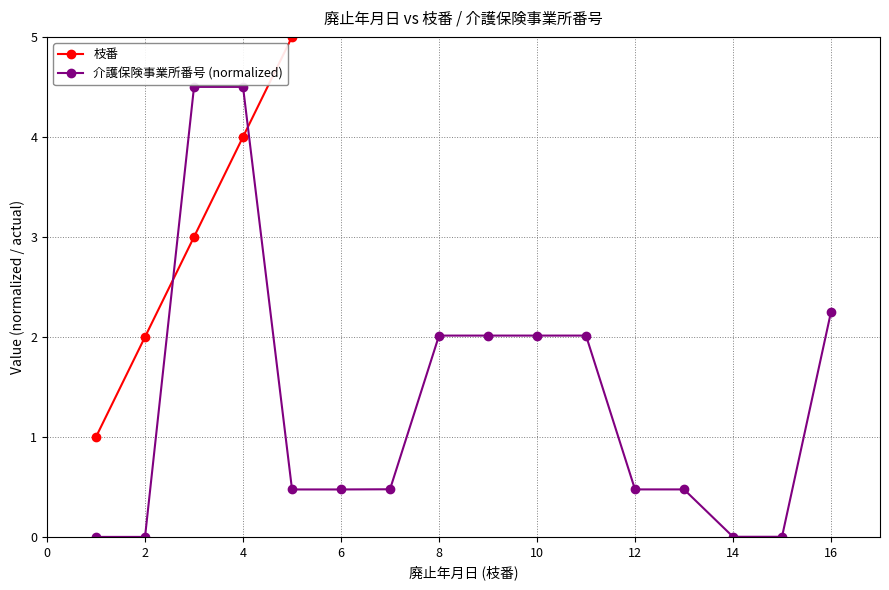

What is the average value of the 介護保険事業所番号 (normalized) series?

1.4